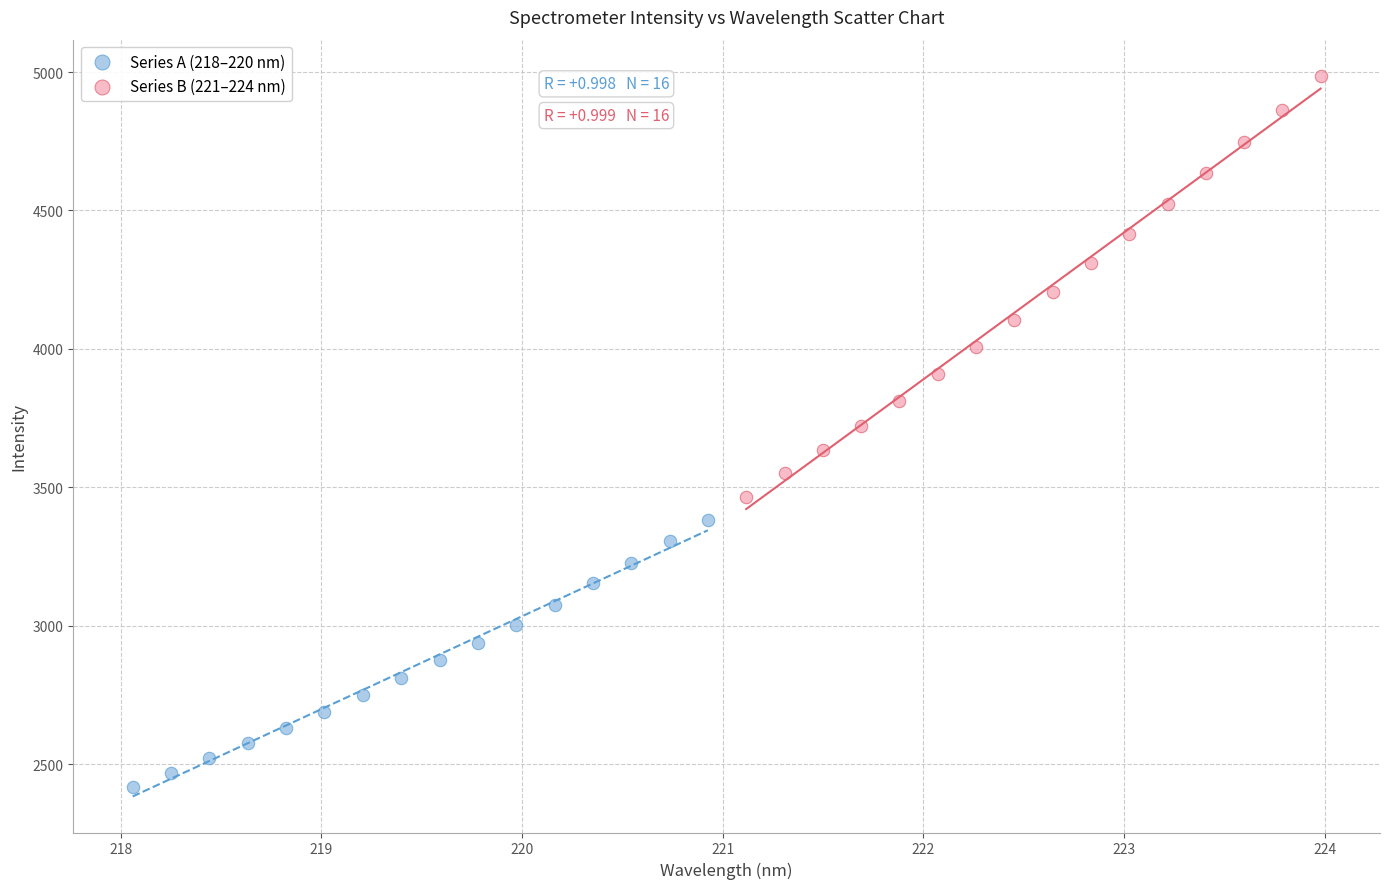

Which series reaches the maximum Y coordinate?

Series B (221–224 nm)